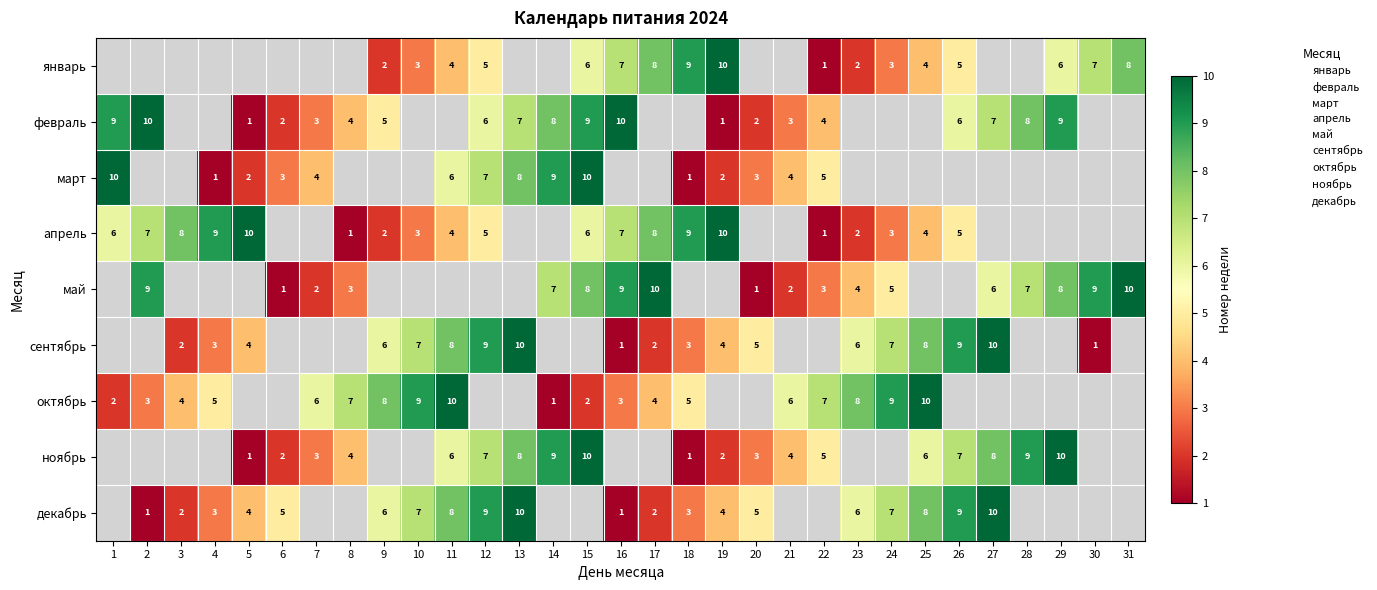

Is it true that ноябрь equals 2 at 21?

False